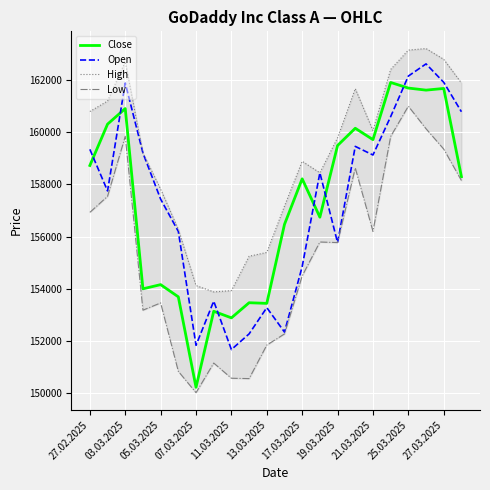

After their last crossing, which series has the higher values: Open or Close?

Open